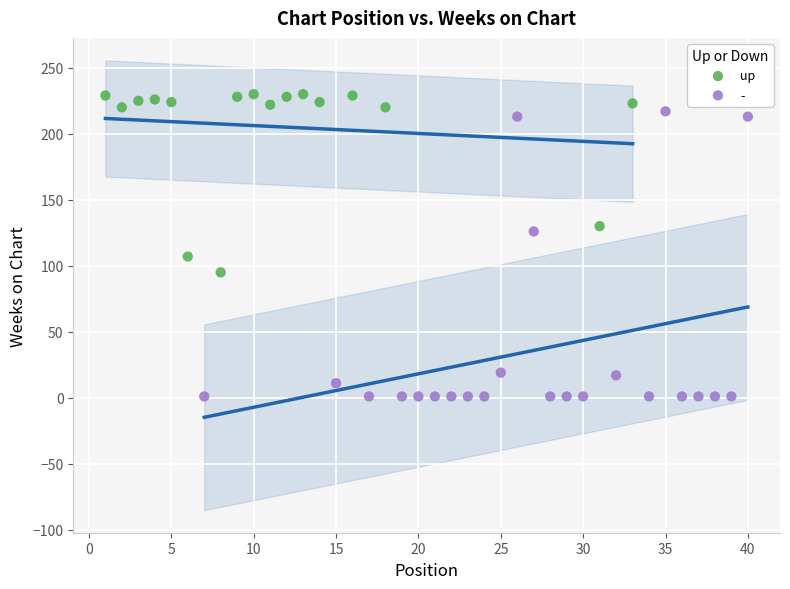

Which series reaches the minimum Y coordinate?

-